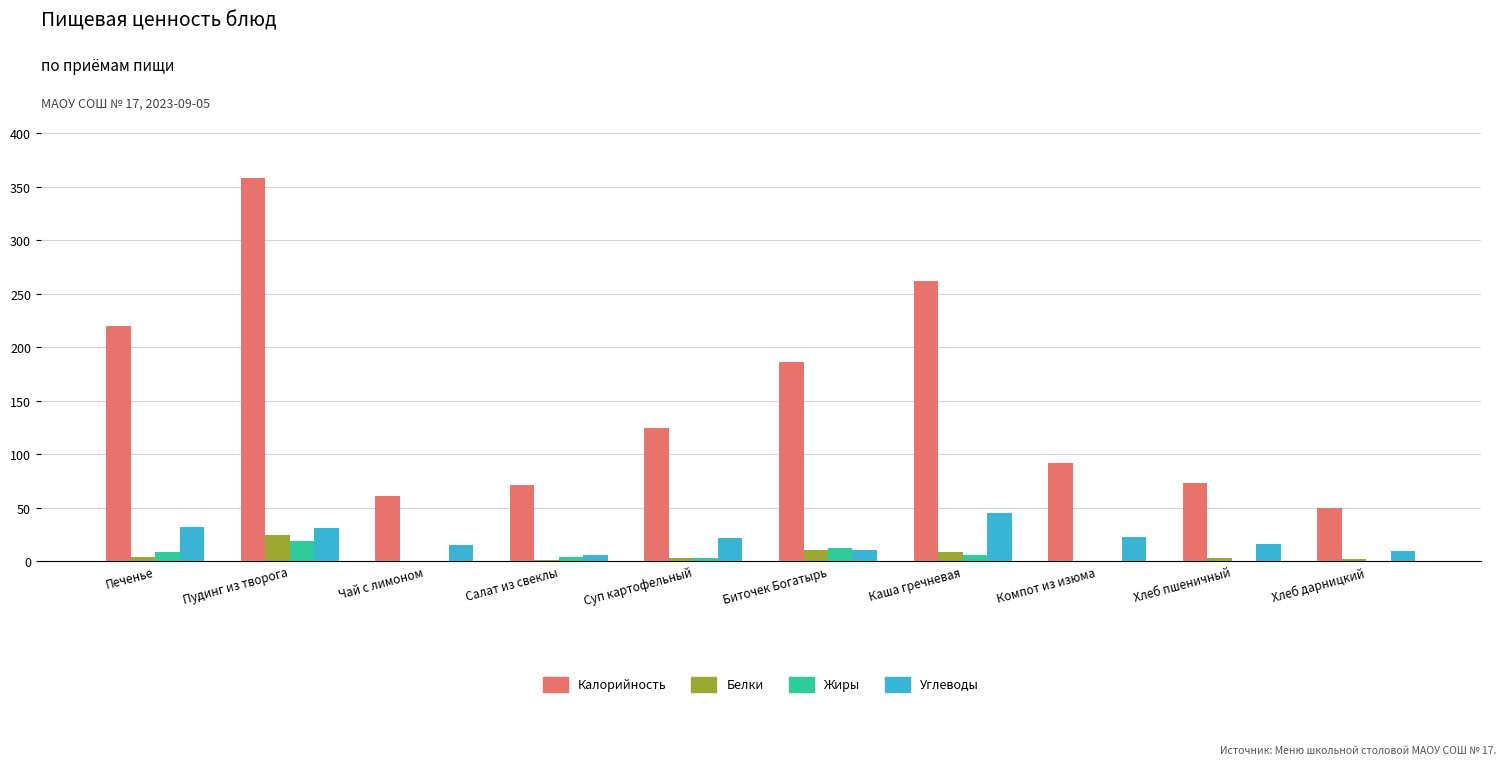

What is the maximum value for Белки?

24.4